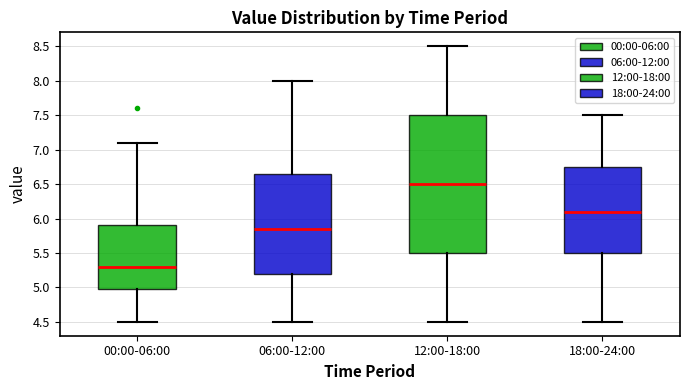

Which box's median line is the lowest?

00:00-06:00